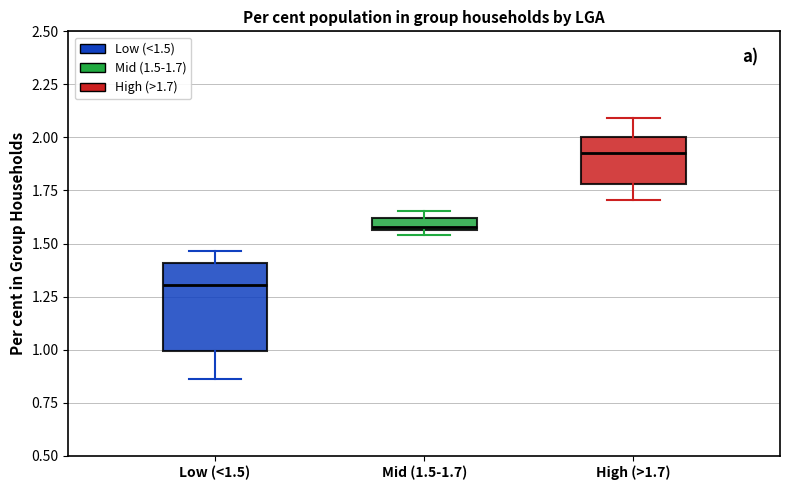

Where does the upper whisker of the box for High (>1.7) end on the y-axis? The values are not printed on the chart, so give them approximately, as read against the axis.

2.10